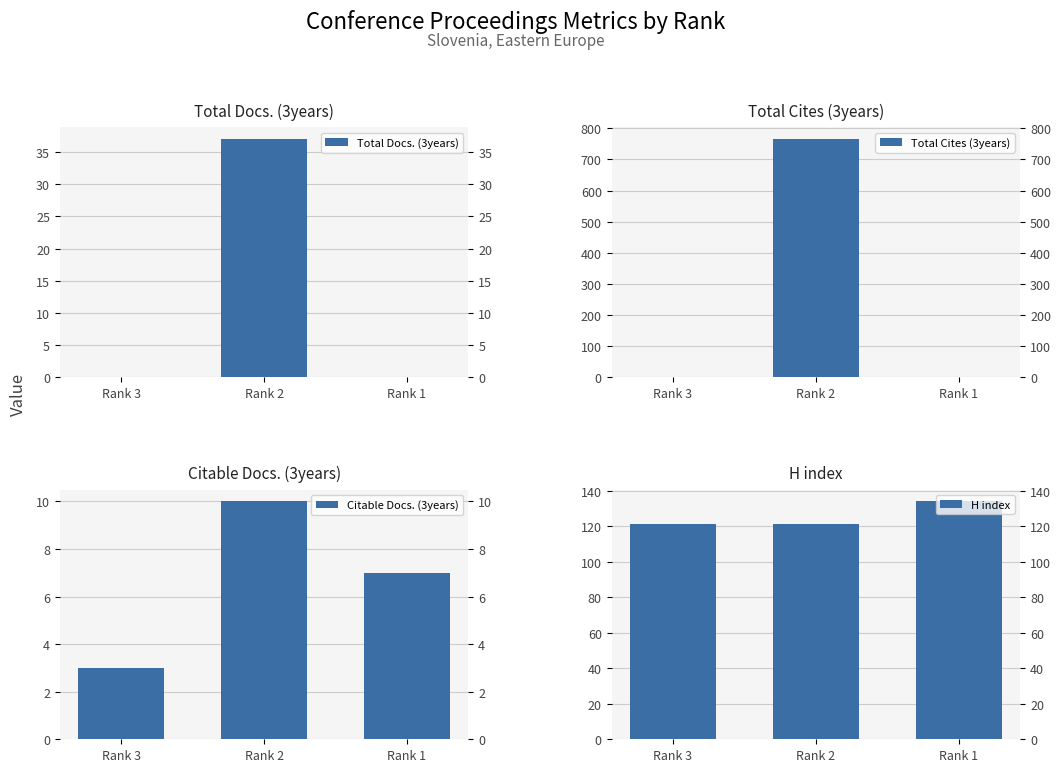

Read the H index value at Rank 2, to the nearest 10.

120